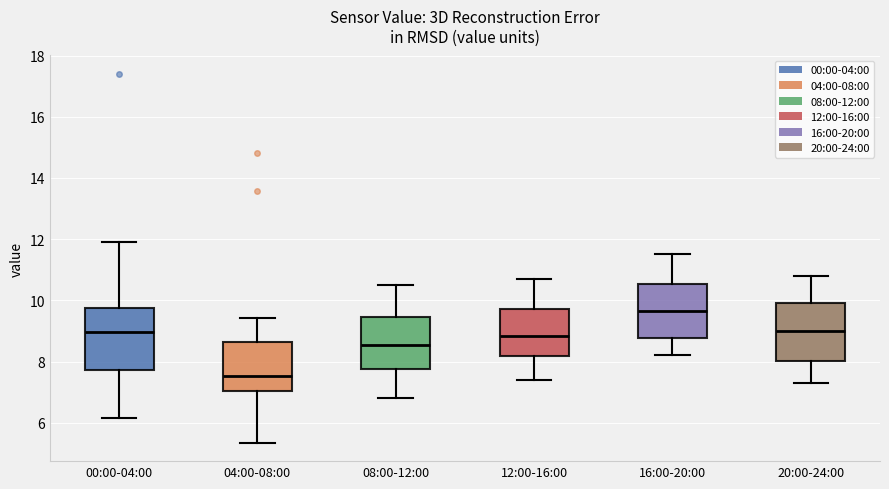

Reading left to right, transcribe this box plot: for each box, give where its median line is, the range the box spans, and where its two whiskers end, as read against the y-axis. The values are not printed on the chart, so give them approximately, as read against the axis.

00:00-04:00: median 9.0, box 7.8 to 9.8, whiskers 6.2 to 12.0
04:00-08:00: median 7.6, box 7.0 to 8.6, whiskers 5.4 to 9.4
08:00-12:00: median 8.6, box 7.8 to 9.4, whiskers 6.8 to 10.6
12:00-16:00: median 8.8, box 8.2 to 9.8, whiskers 7.4 to 10.8
16:00-20:00: median 9.6, box 8.8 to 10.6, whiskers 8.2 to 11.6
20:00-24:00: median 9.0, box 8.0 to 10.0, whiskers 7.4 to 10.8